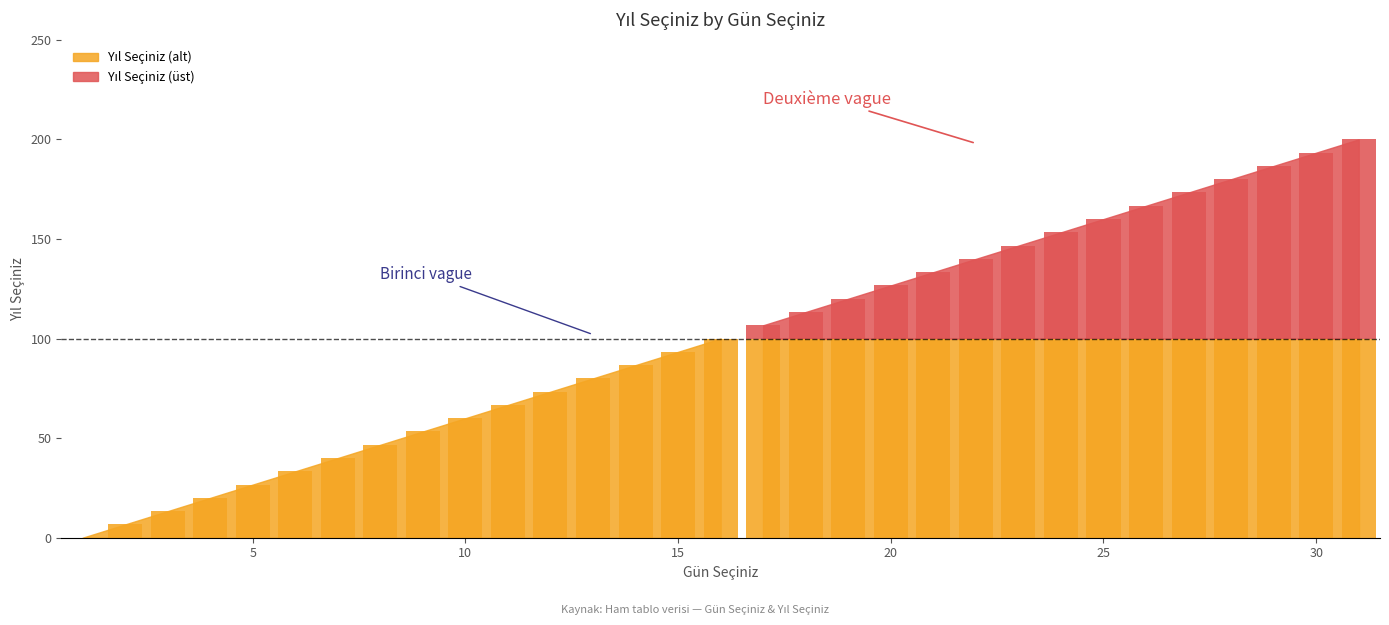

Count the number of values greater than 100.

15